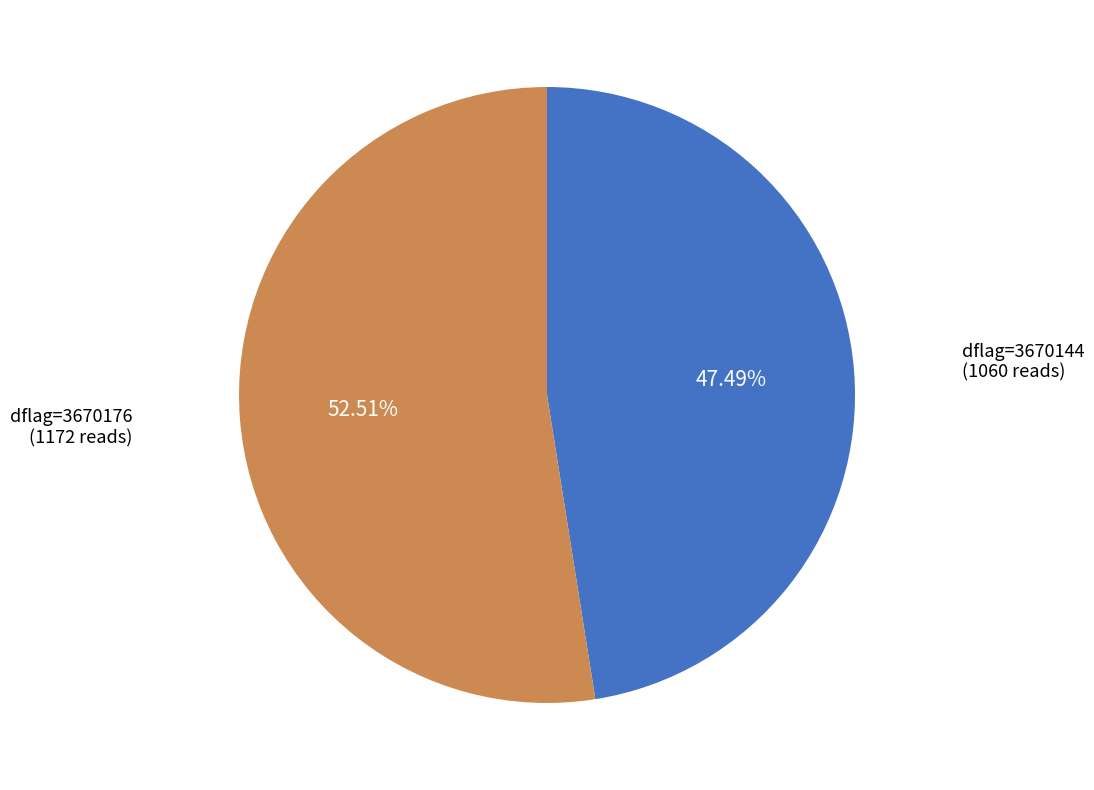

Is there any slice that represents more than half of the pie?

Yes